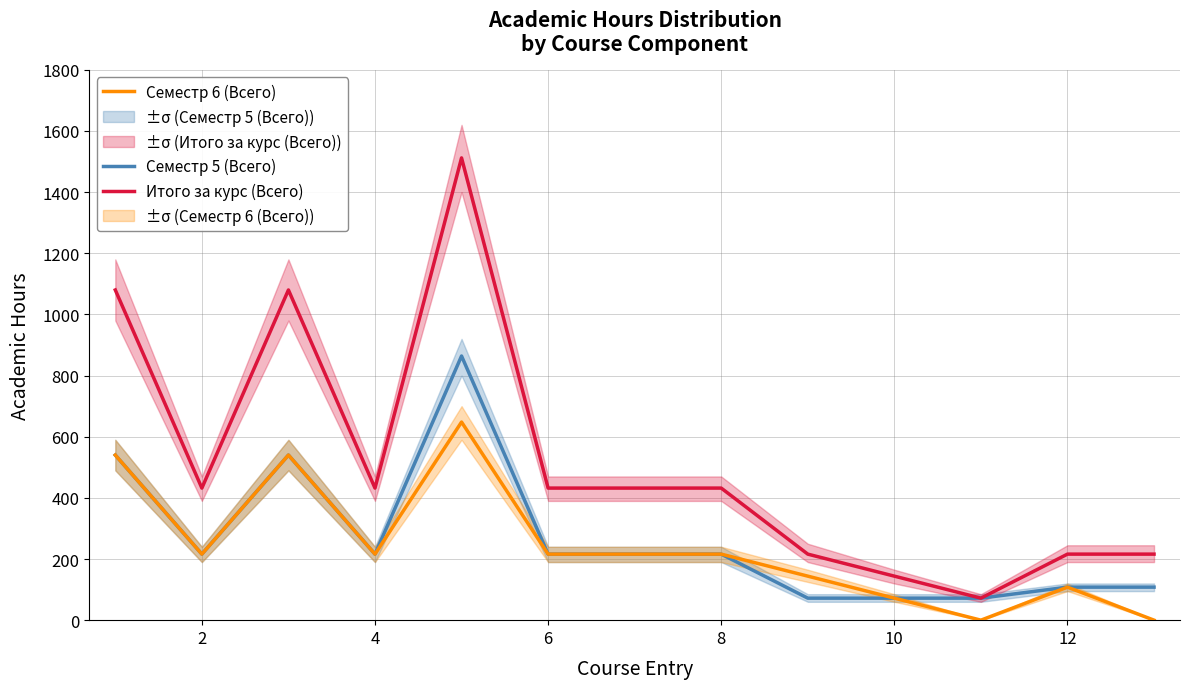

What are all the series names shown in the legend?

Семестр 5 (Всего), Семестр 6 (Всего), Итого за курс (Всего)